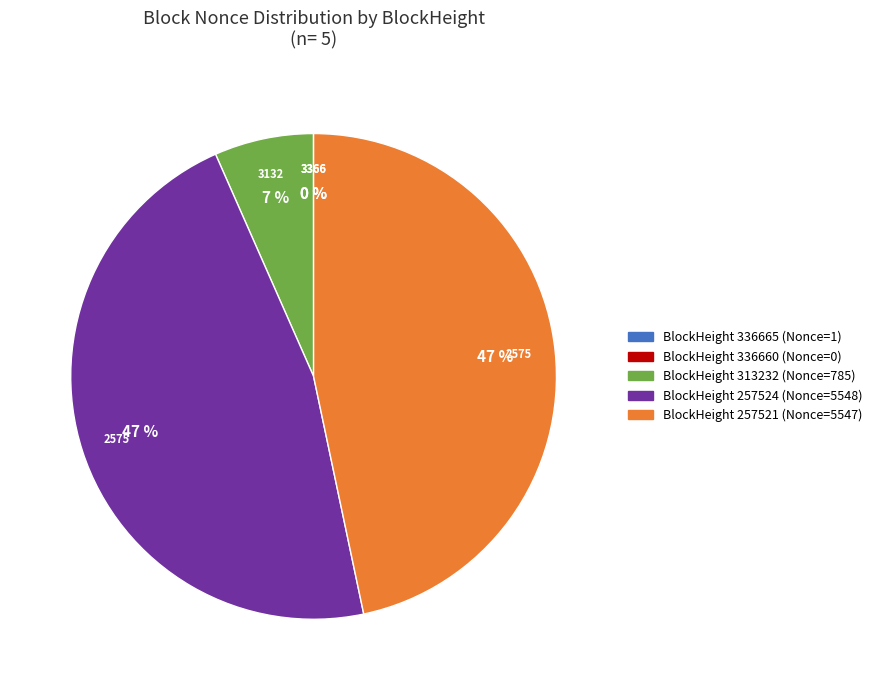

How many slices are in this pie chart?

5